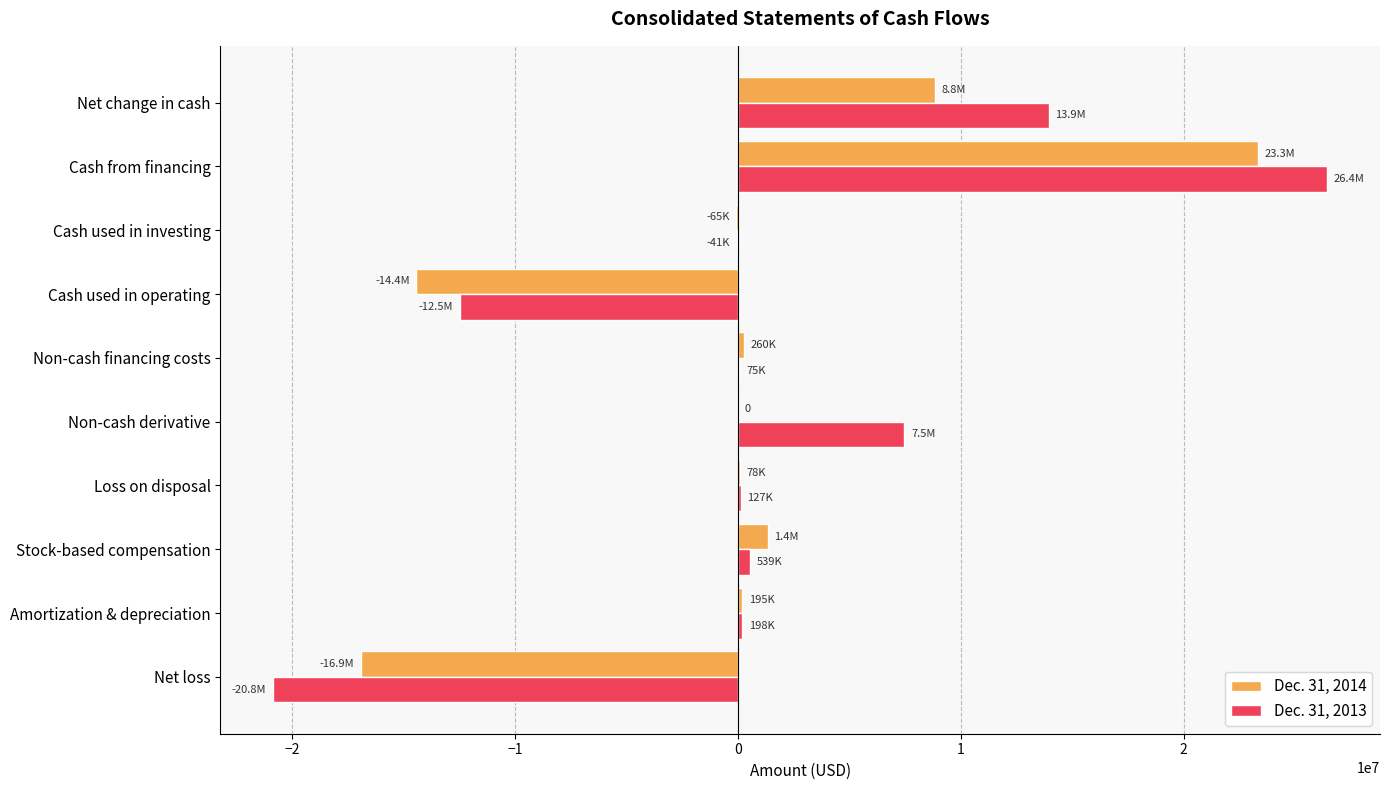

The value of Dec. 31, 2013 at Net loss is -20844155. True or false?

True